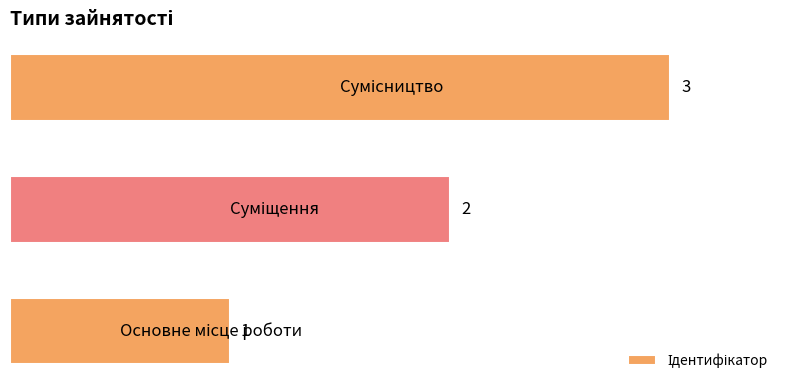

What is the maximum value shown in the chart?

3